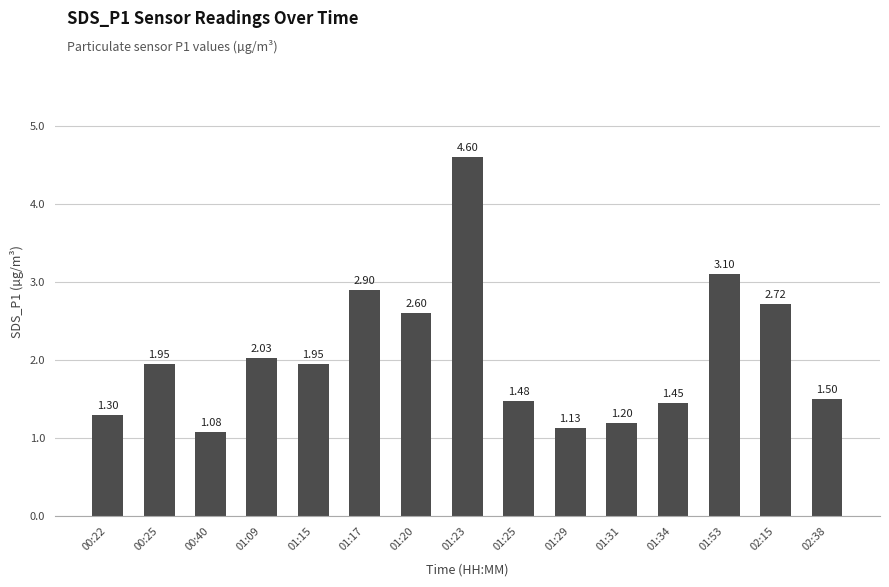

Between 02:15 and 01:29, which is larger?

02:15